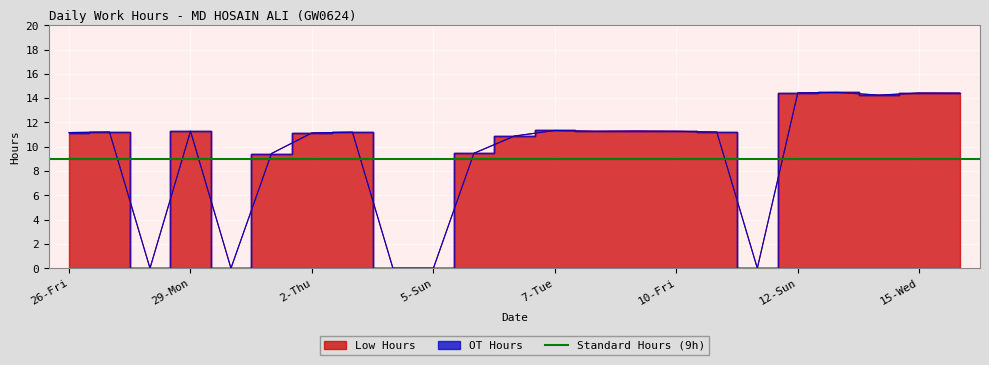

True or false: the data shows 11.3 at 8-Wed.

True